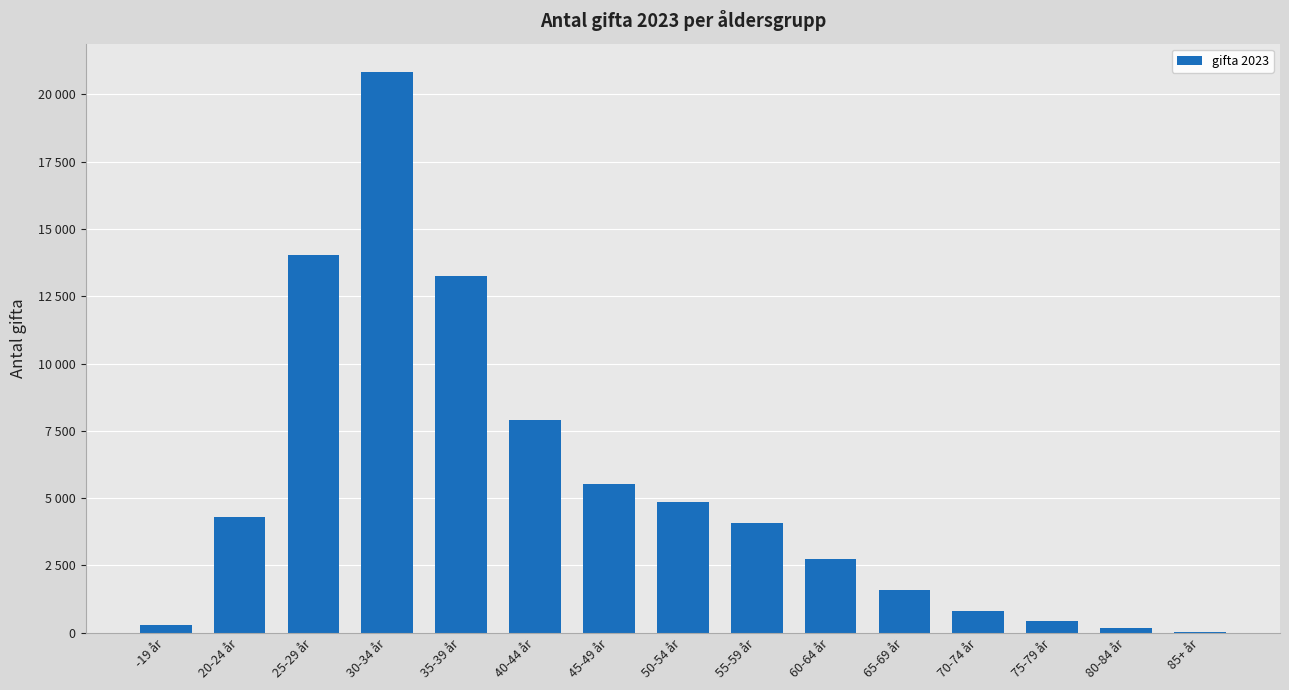

Rank the categories by value from highest to lowest.

30-34 år, 25-29 år, 35-39 år, 40-44 år, 45-49 år, 50-54 år, 20-24 år, 55-59 år, 60-64 år, 65-69 år, 70-74 år, 75-79 år, -19 år, 80-84 år, 85+ år